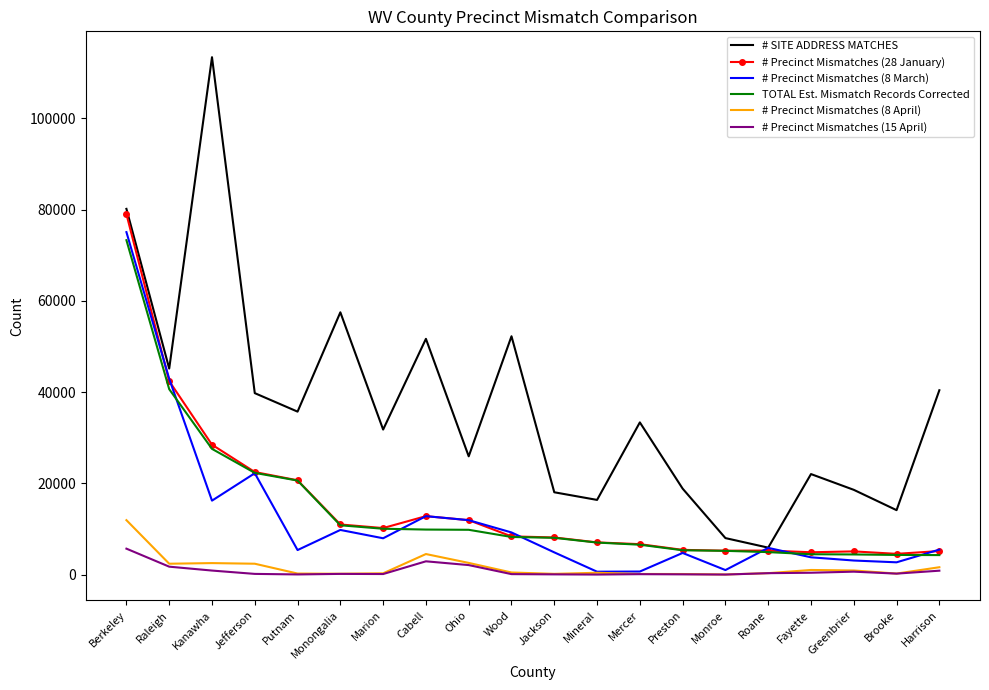

The value of TOTAL Est. Mismatch Records Corrected at Cabell is 2868. True or false?

False